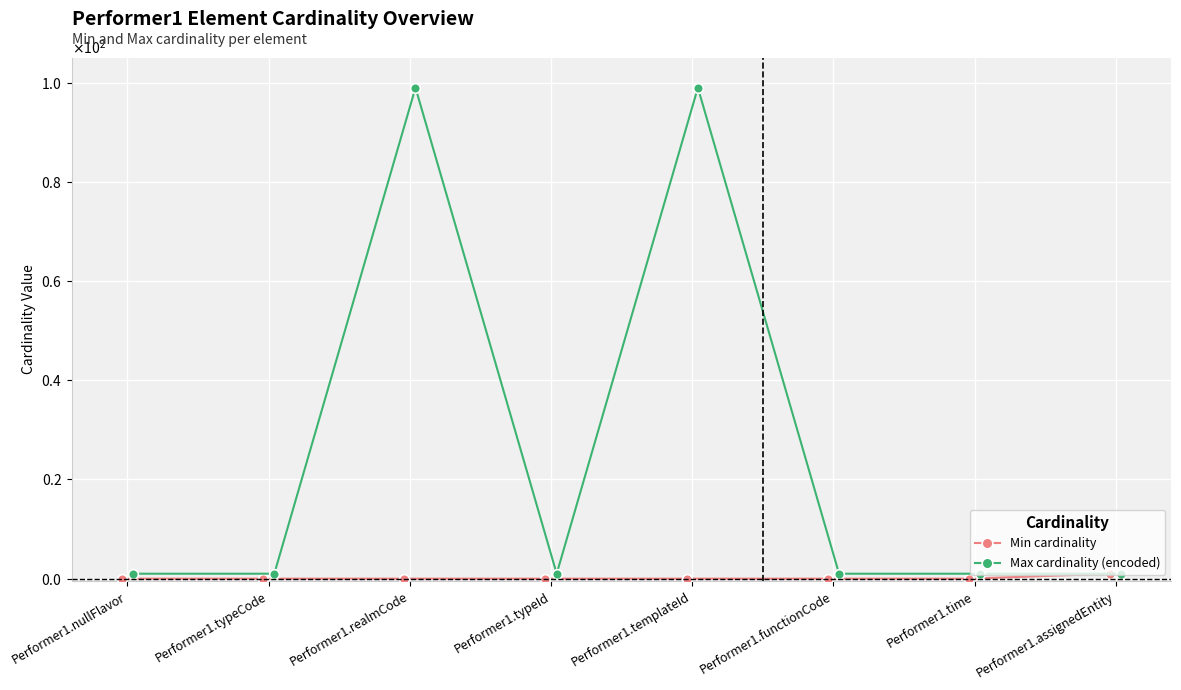

List the labels in order of Min cardinality value, smallest first.

Performer1.nullFlavor, Performer1.typeCode, Performer1.realmCode, Performer1.typeId, Performer1.templateId, Performer1.functionCode, Performer1.time, Performer1.assignedEntity